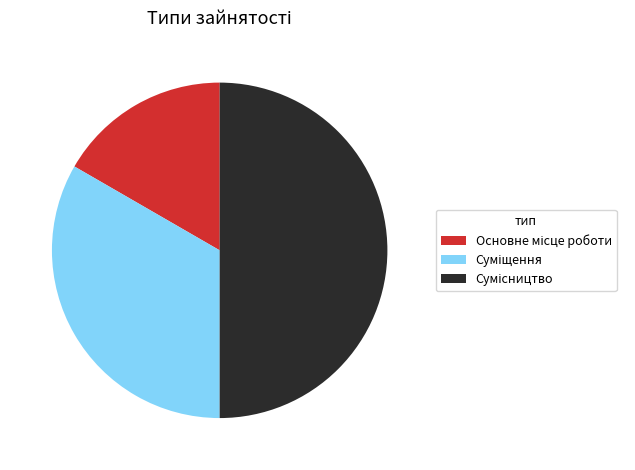

How many slices are in this pie chart?

3